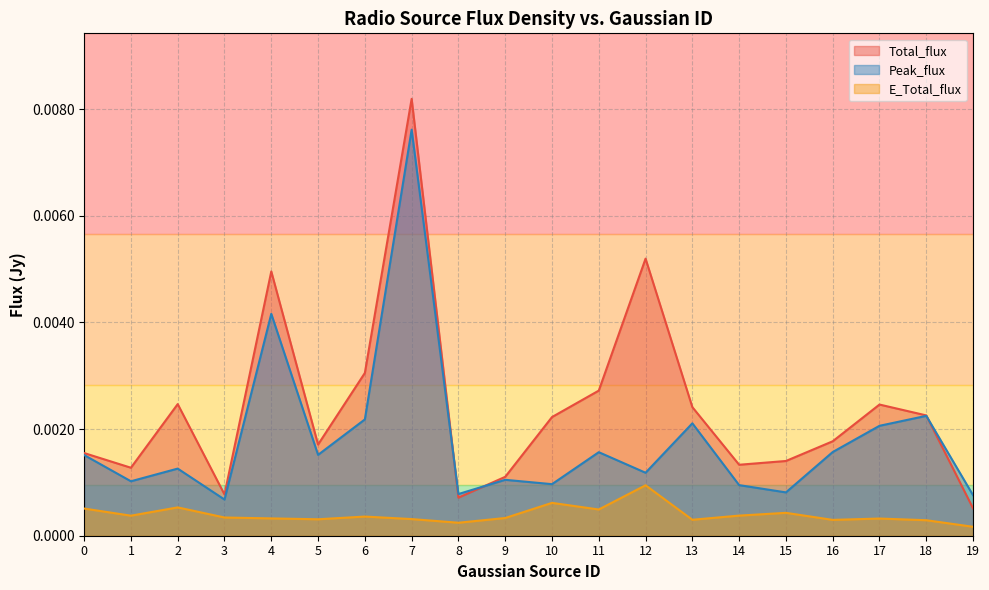

How many lines are shown in the chart?

3